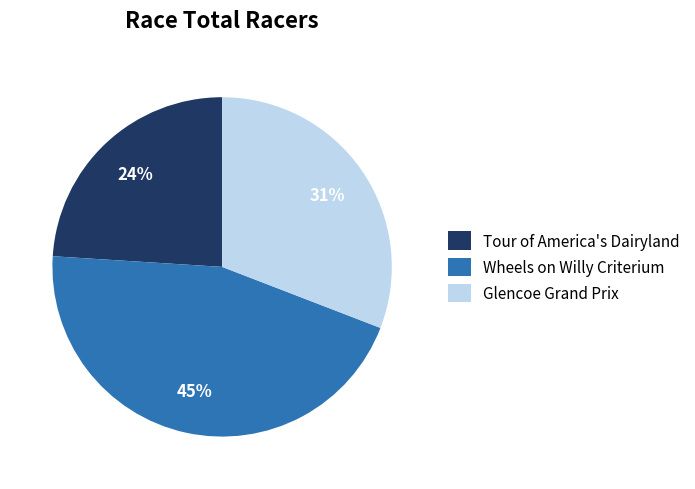

To the nearest percent, what percentage of the pie is Tour of America's Dairyland?

24%